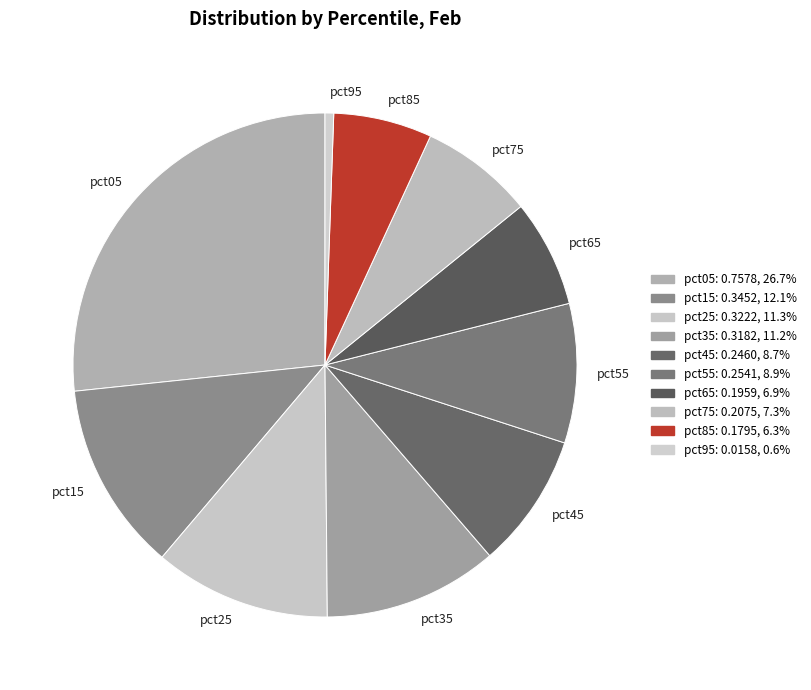

Which category has the biggest portion of the pie?

pct05